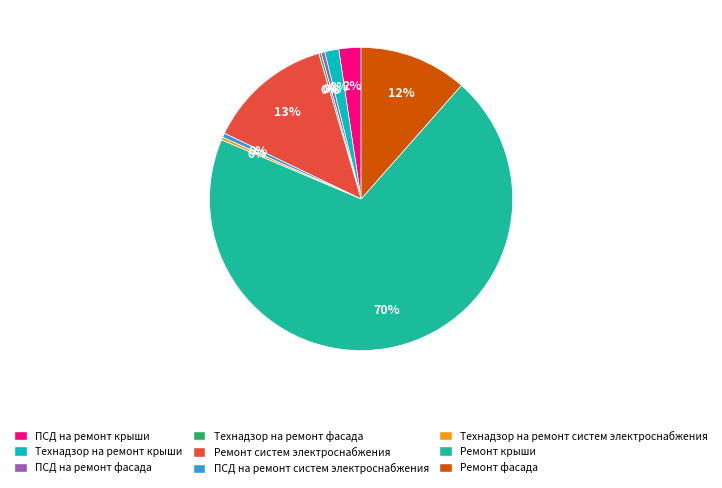

Which has a higher value, Ремонт крыши or ПСД на ремонт фасада?

Ремонт крыши